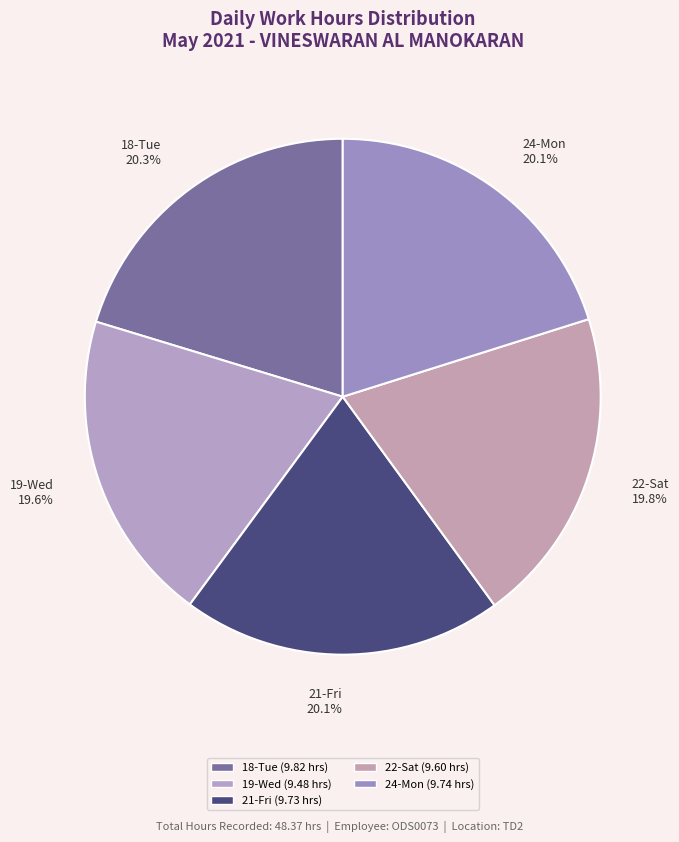

Which has a higher value, 18-Tue or 19-Wed?

18-Tue